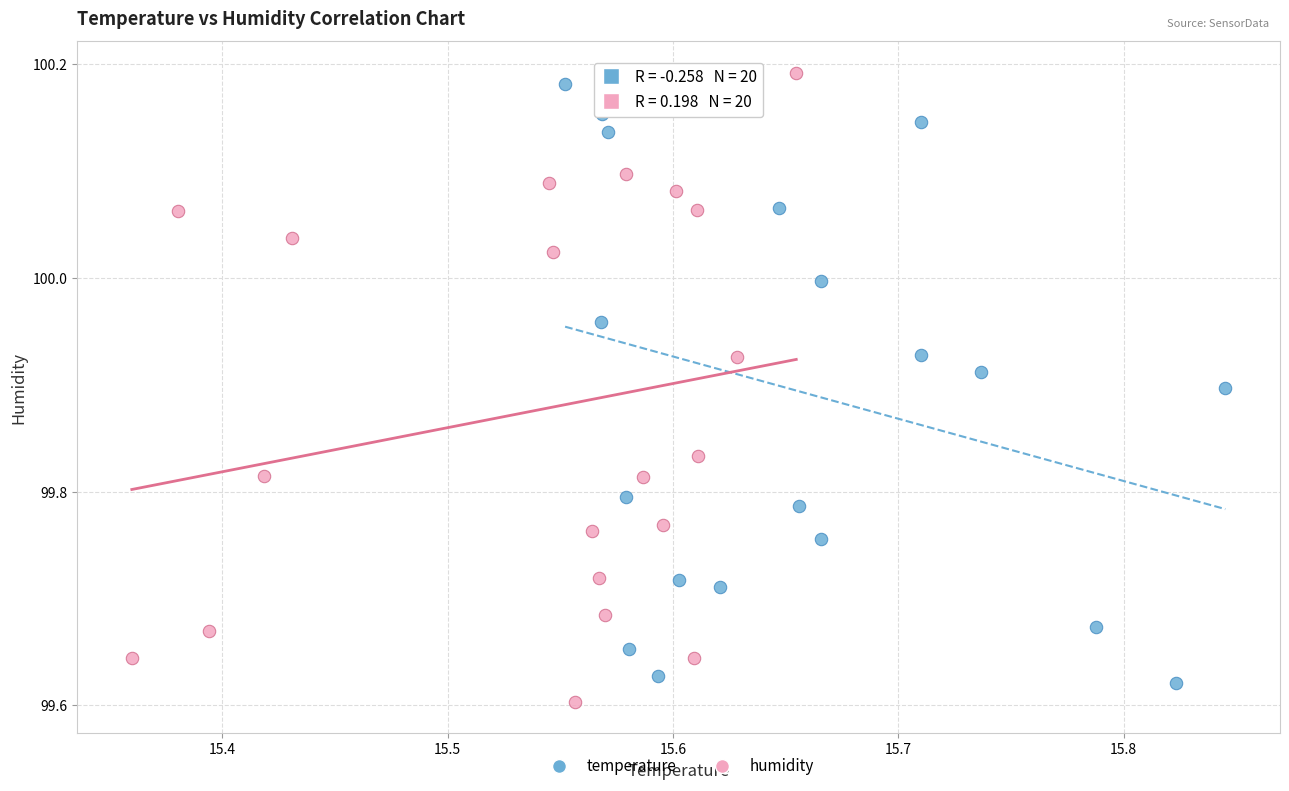

What are all the series names shown in the legend?

temperature, humidity